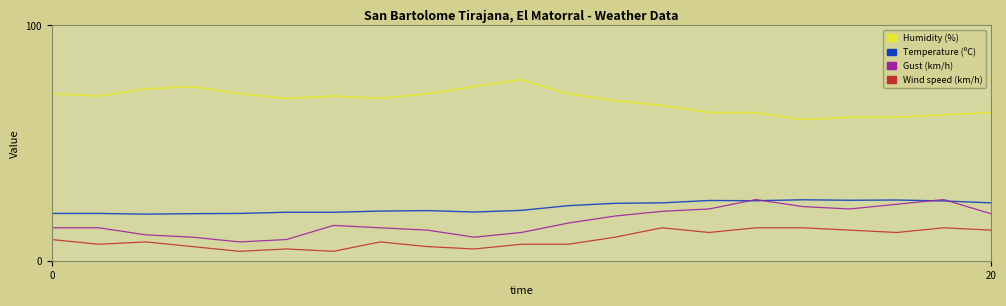

Which series has the largest total across all categories?

Humidity (%)